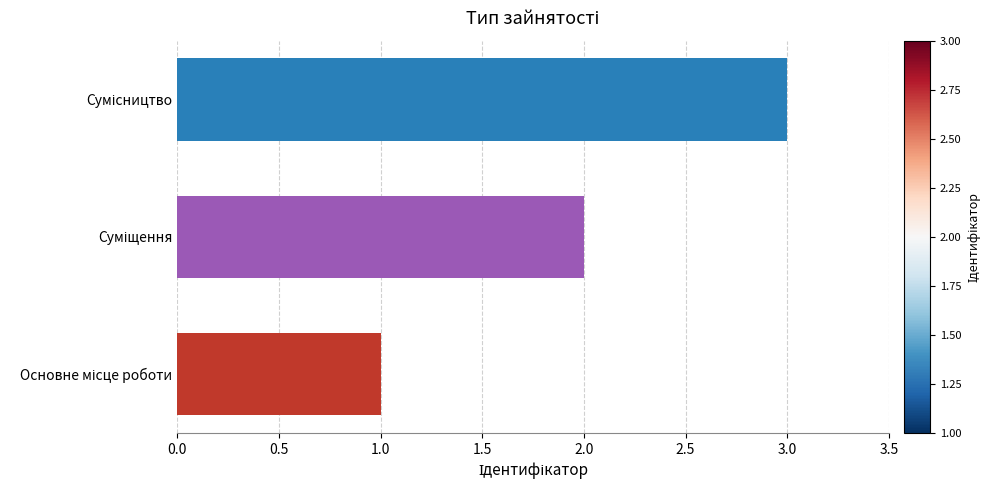

What is the difference between the second highest and minimum values?

1